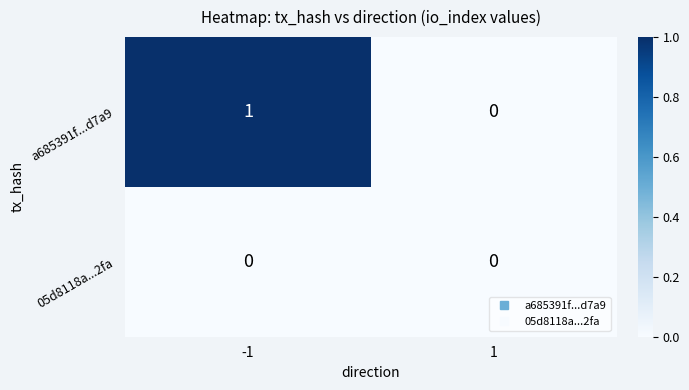

Reading left to right, what are all the values shown in this chart?

a685391f...d7a9: -1=1	1=0
05d8118a...2fa: -1=0	1=0